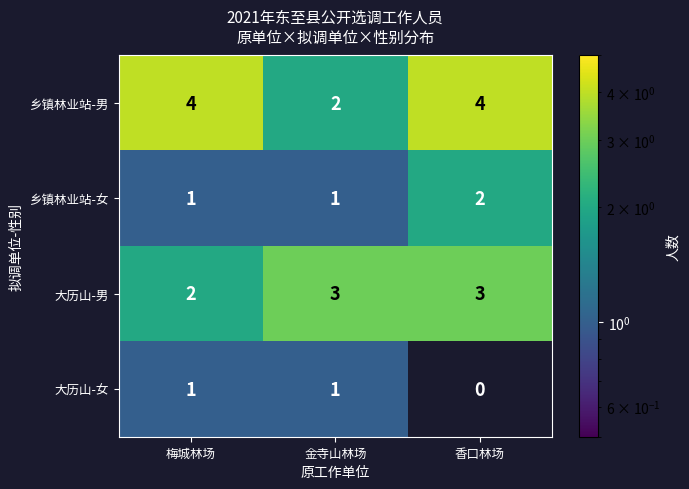

What is the total value across all series at 梅城林场?

8